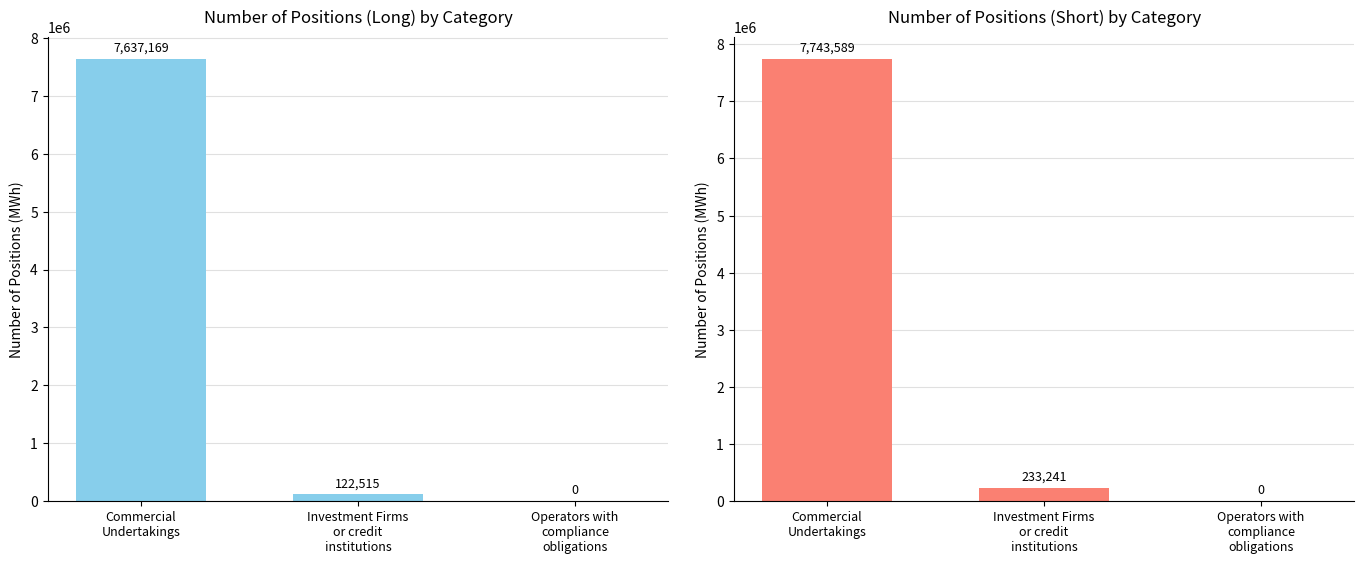

What are all the series names shown in the legend?

Long, Short